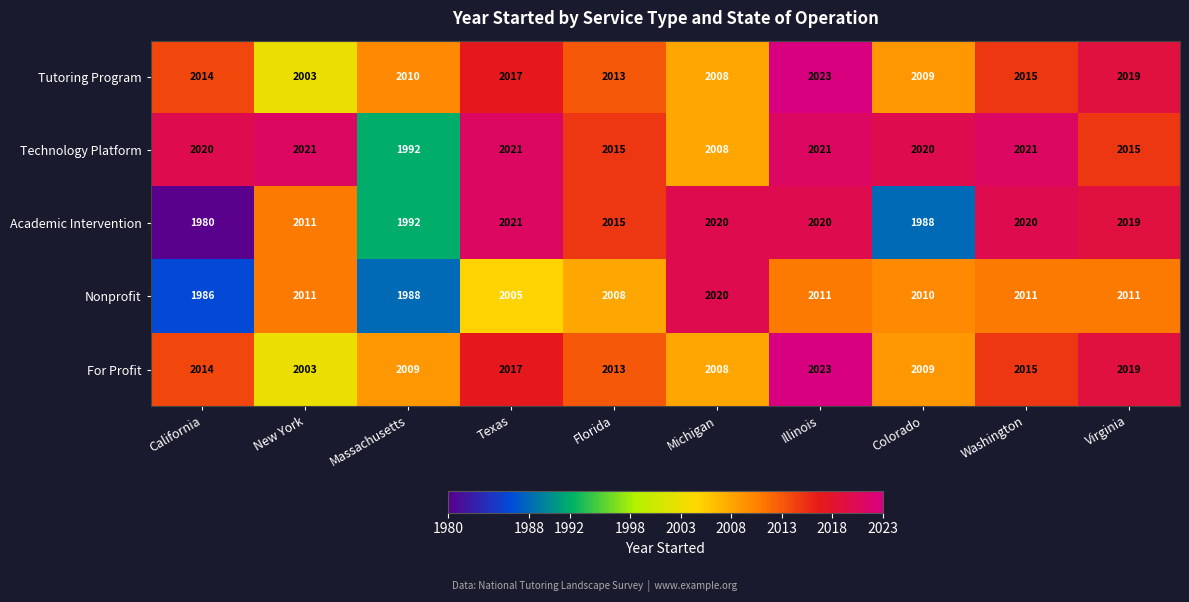

What is the average value of the Nonprofit series?

2006